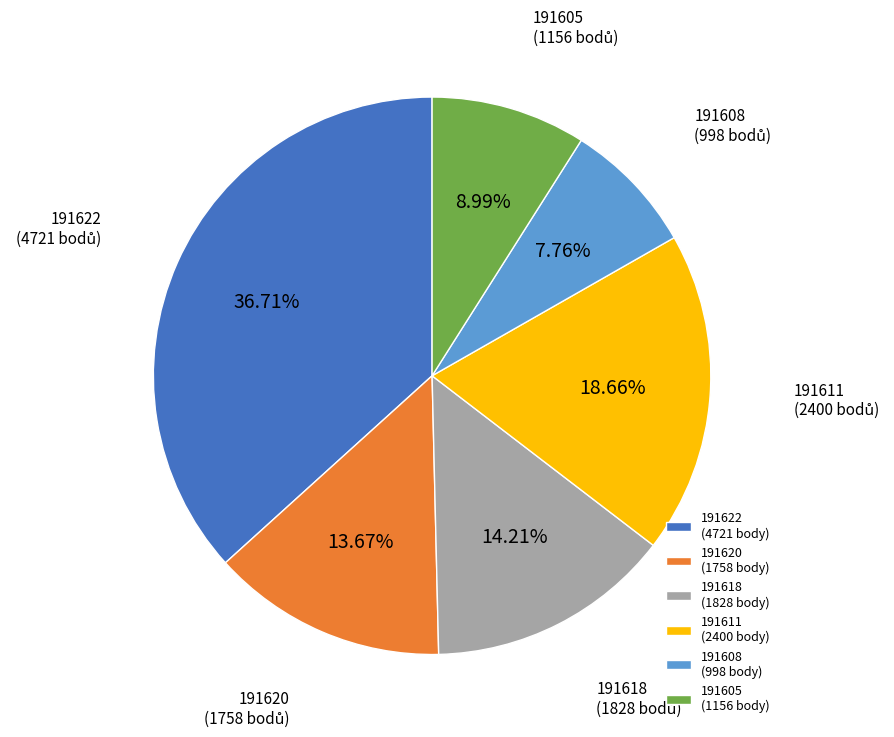

Between 191618 and 191605, which is larger?

191618